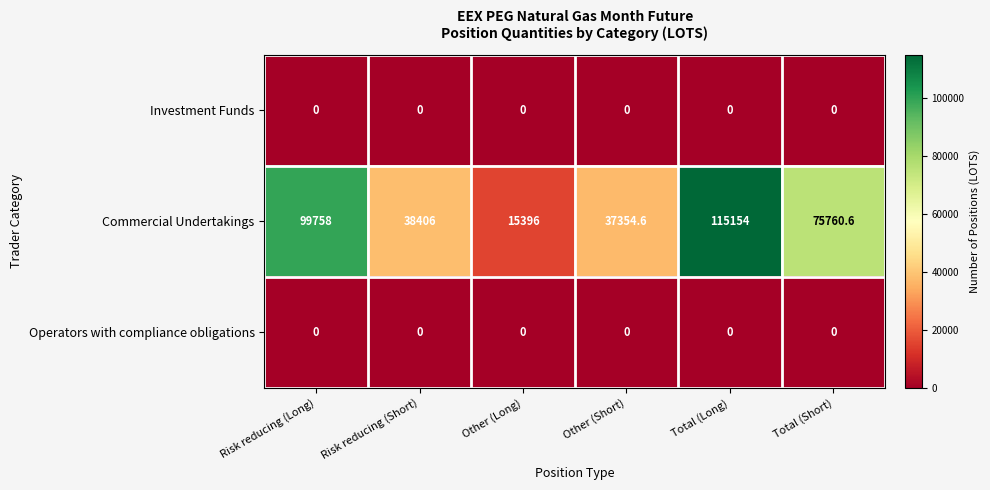

List the labels in order of Commercial Undertakings value, largest first.

Total (Long), Risk reducing (Long), Total (Short), Risk reducing (Short), Other (Short), Other (Long)